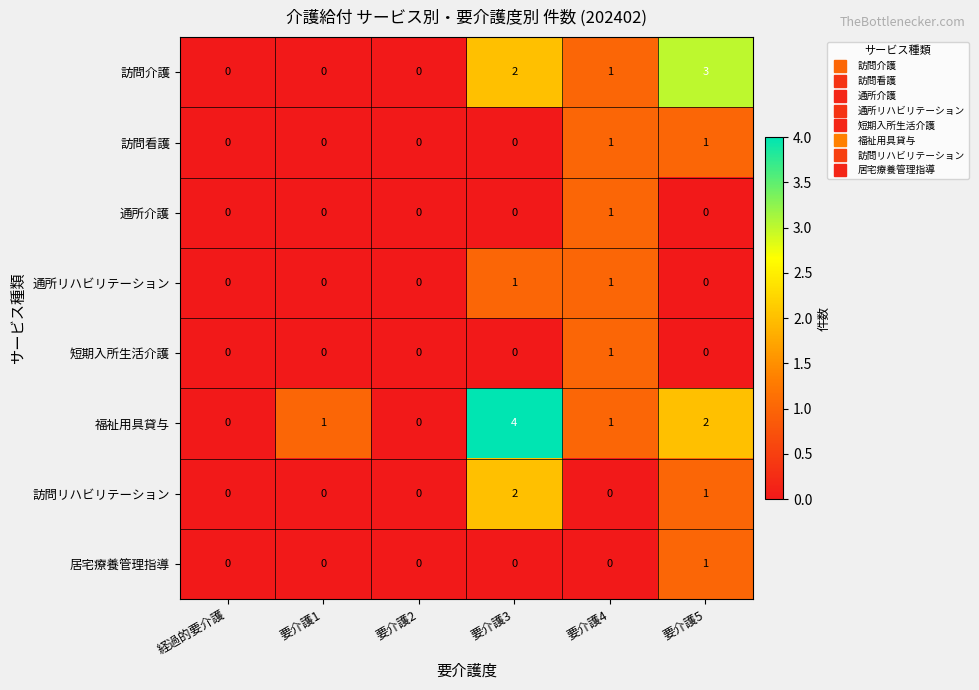

Which series has the widest spread of values?

福祉用具貸与